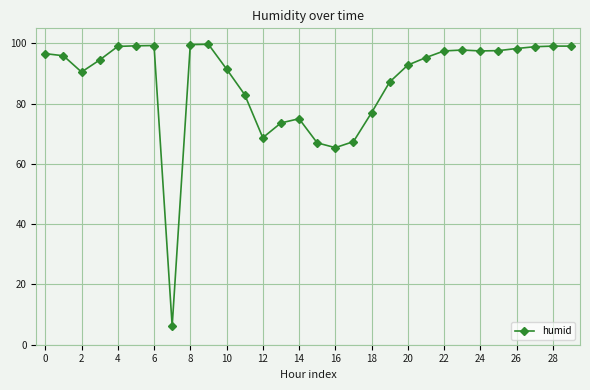

What is the sum of all values?

2610.2